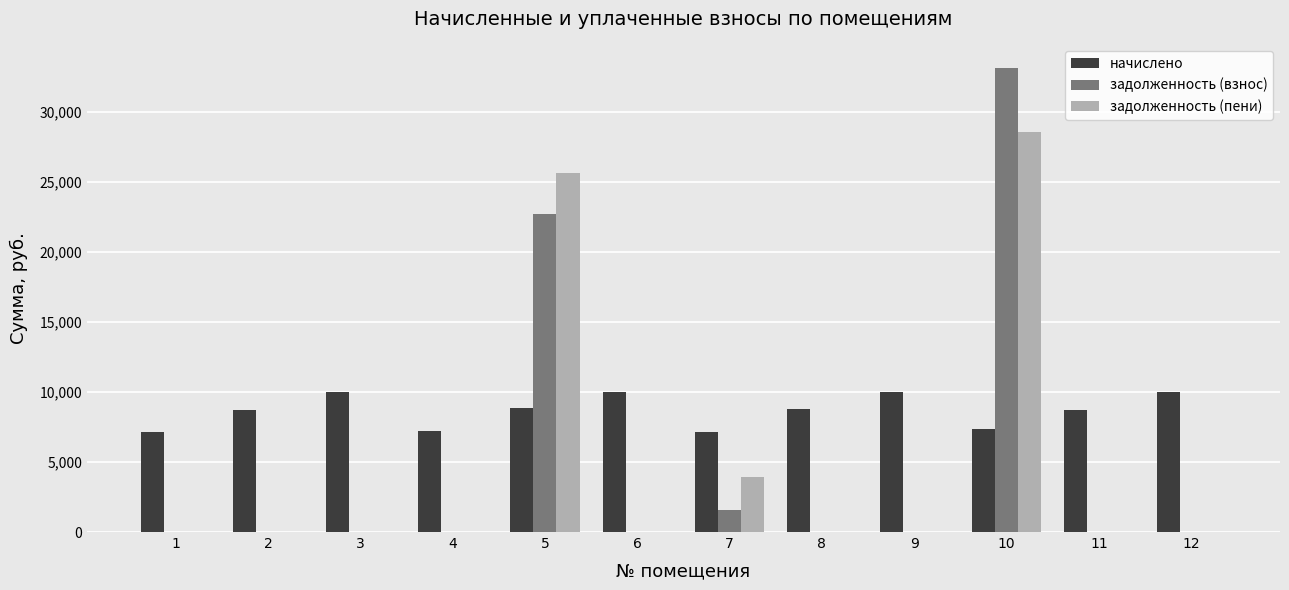

Are the bars horizontal?

No